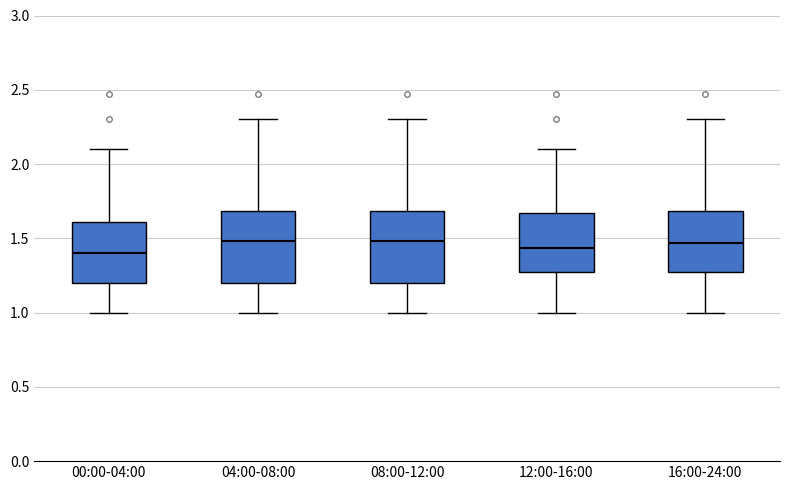

Where does the lower whisker of the box for 04:00-08:00 end on the y-axis? The values are not printed on the chart, so give them approximately, as read against the axis.

1.00